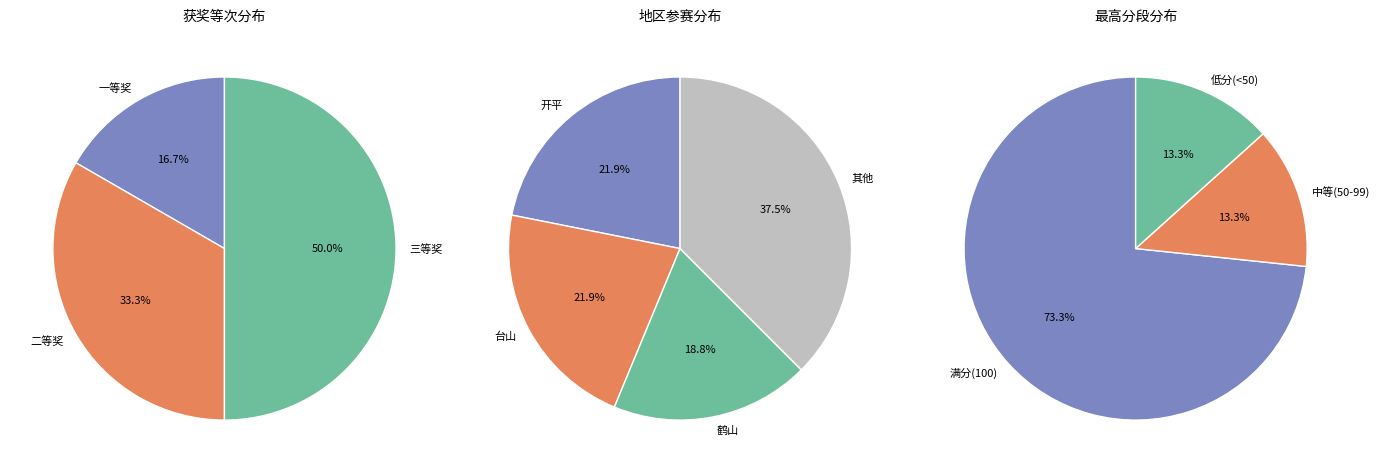

The 三等奖 slice represents 57% of the pie. True or false?

False